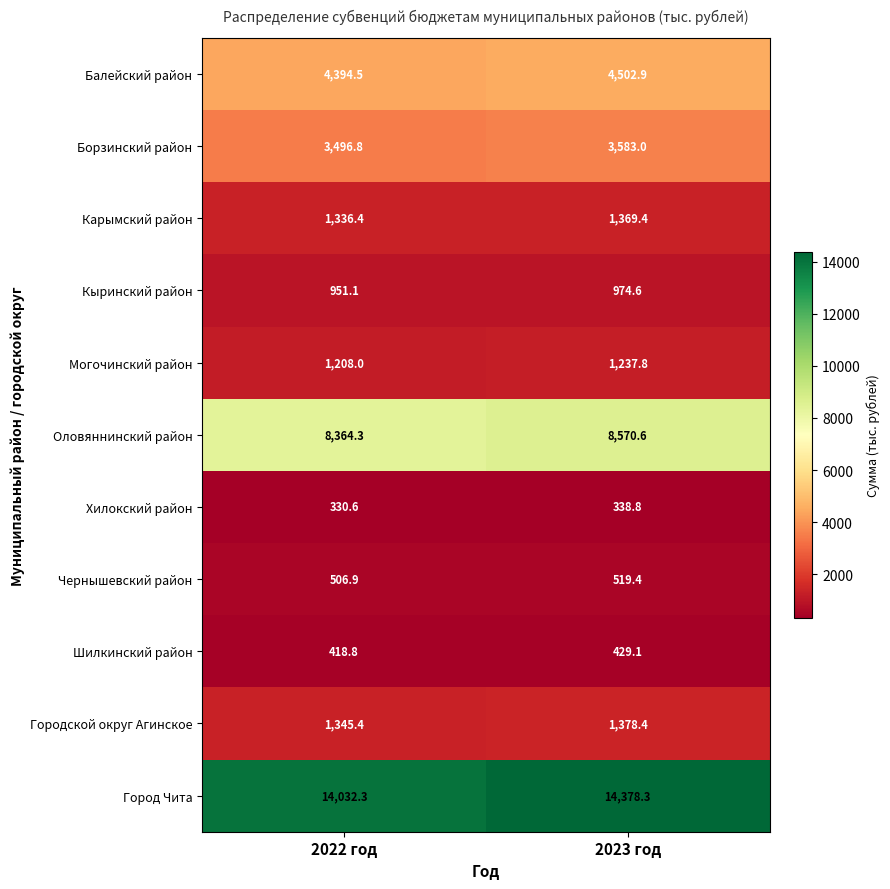

What value does the Город Чита series have at 2023 год?

14378.3